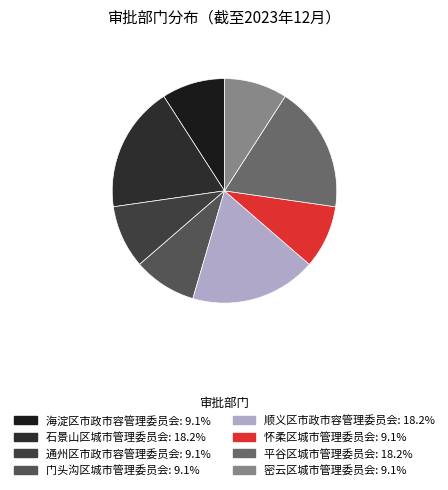

What is the ratio of the value at 石景山区城市管理委员会 to the value at 平谷区城市管理委员会?

1.0